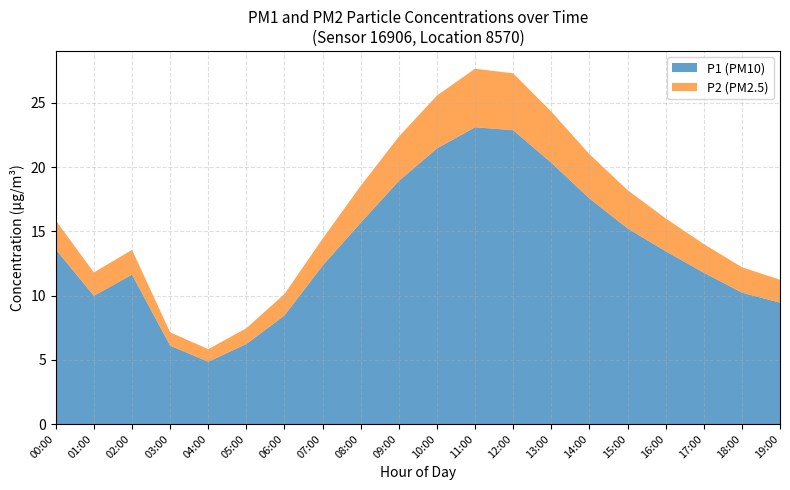

True or false: P1 (PM10) has a value of 8.4 at 06:00.

True